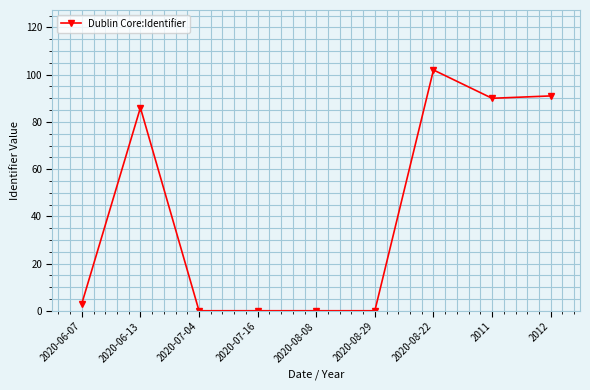

What is the average value?

41